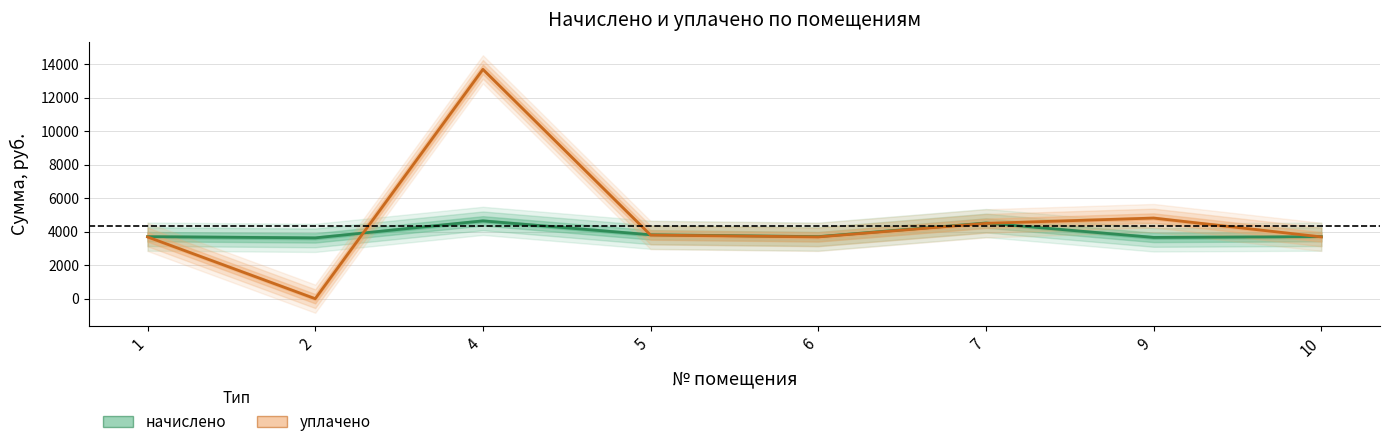

Rank the categories by начислено value from highest to lowest.

4, 7, 5, 1, 6, 10, 9, 2